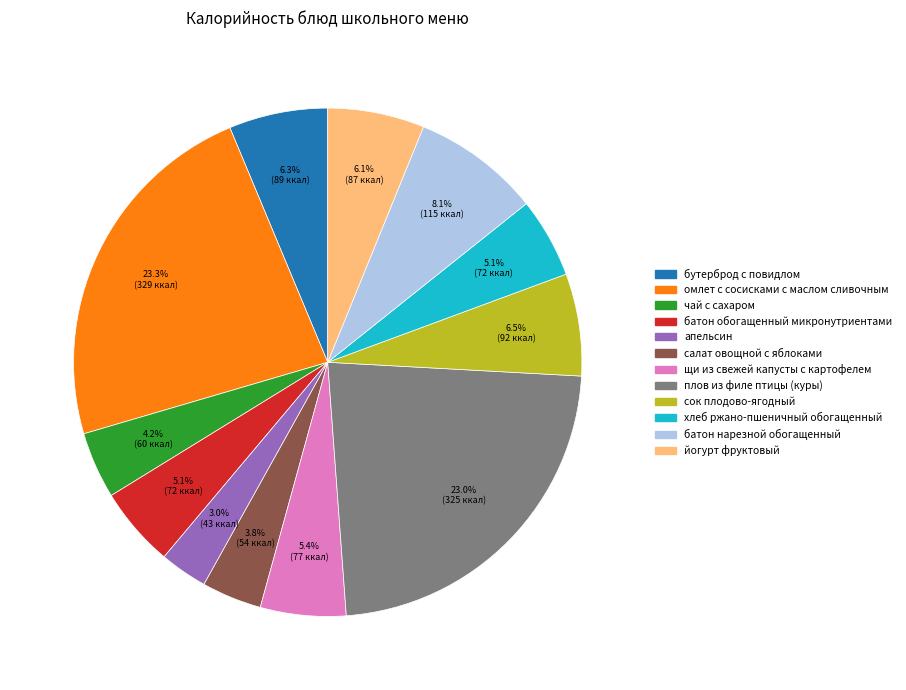

Which has a higher value, апельсин or салат овощной с яблоками?

салат овощной с яблоками